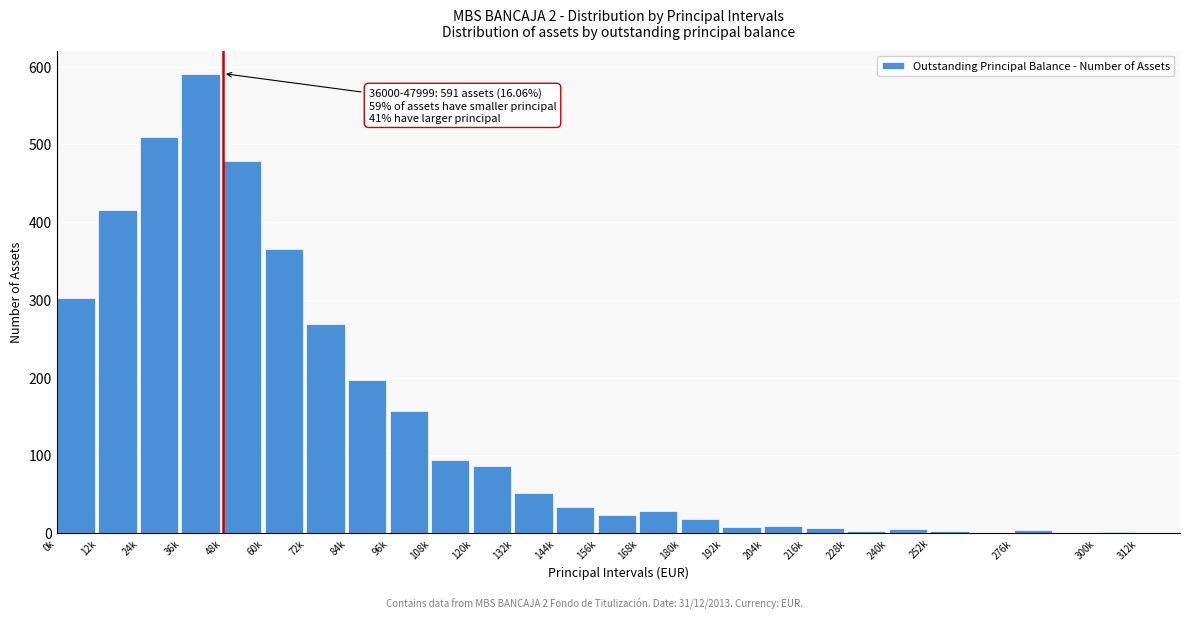

Is it true that the value at 108k is 94?

True